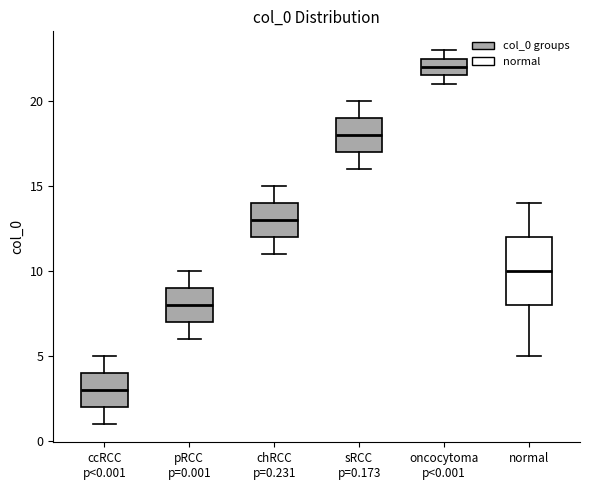

Reading left to right, transcribe this box plot: for each box, give where its median line is, the range the box spans, and where its two whiskers end, as read against the y-axis. The values are not printed on the chart, so give them approximately, as read against the axis.

ccRCC p<0.001: median 3.0, box 2.0 to 4.0, whiskers 1.0 to 5.0
pRCC p=0.001: median 8.0, box 7.0 to 9.0, whiskers 6.0 to 10.0
chRCC p=0.231: median 13.0, box 12.0 to 14.0, whiskers 11.0 to 15.0
sRCC p=0.173: median 18.0, box 17.0 to 19.0, whiskers 16.0 to 20.0
oncocytoma p<0.001: median 22.0, box 21.5 to 22.5, whiskers 21.0 to 23.0
normal: median 10.0, box 8.0 to 12.0, whiskers 5.0 to 14.0